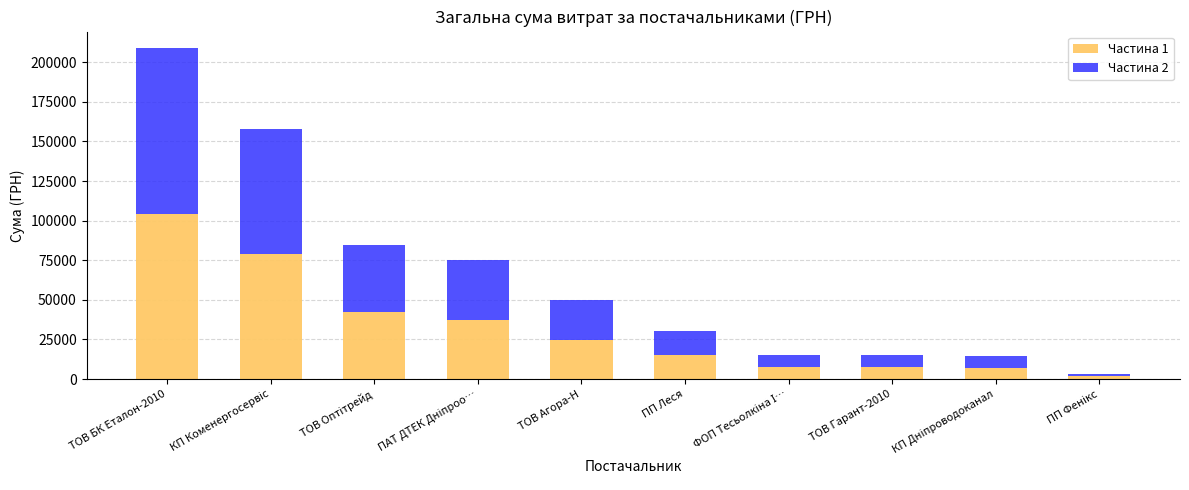

What is the highest value of the Частина 1 series?

104483.3